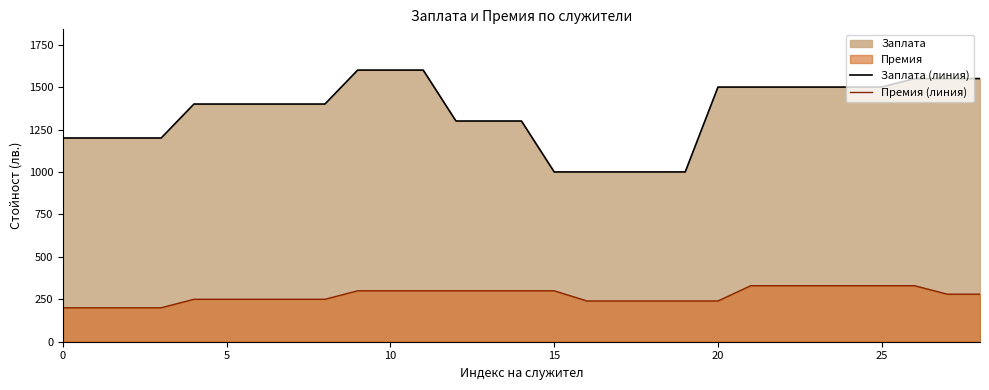

What is the average value of the Заплата (линия) series?

1350